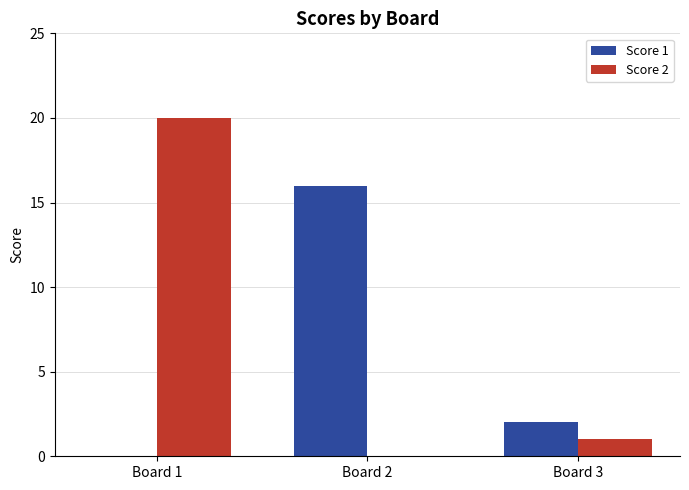

What is the sum of all Score 1 values?

18